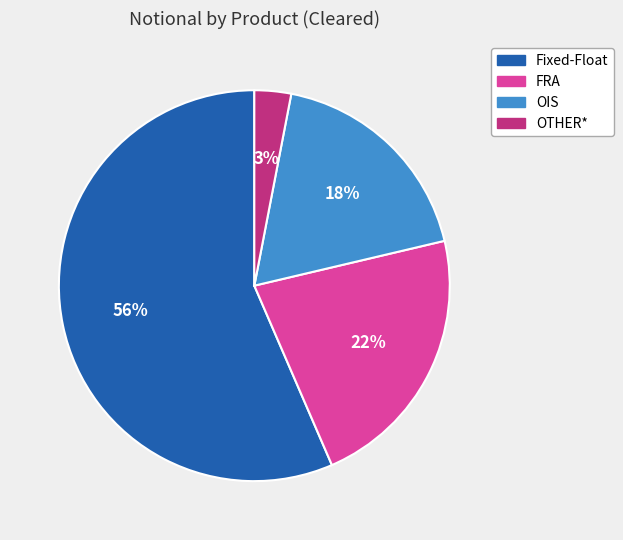

To the nearest percent, what portion does OIS represent?

18%